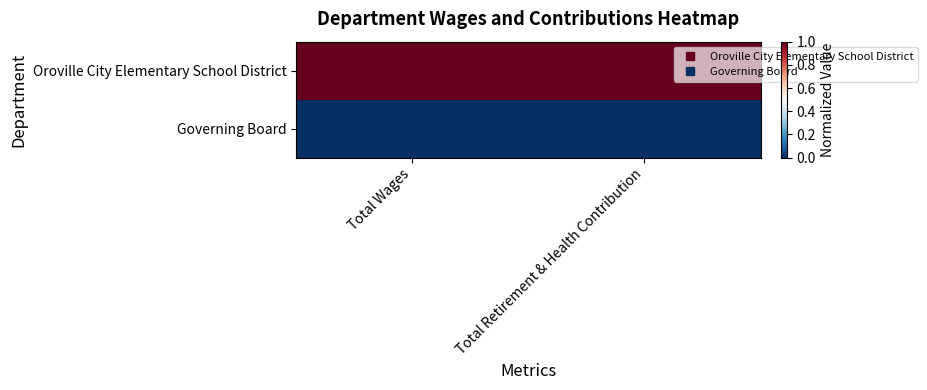

List the series in order of their overall mean, lowest first.

Governing Board, Oroville City Elementary School District